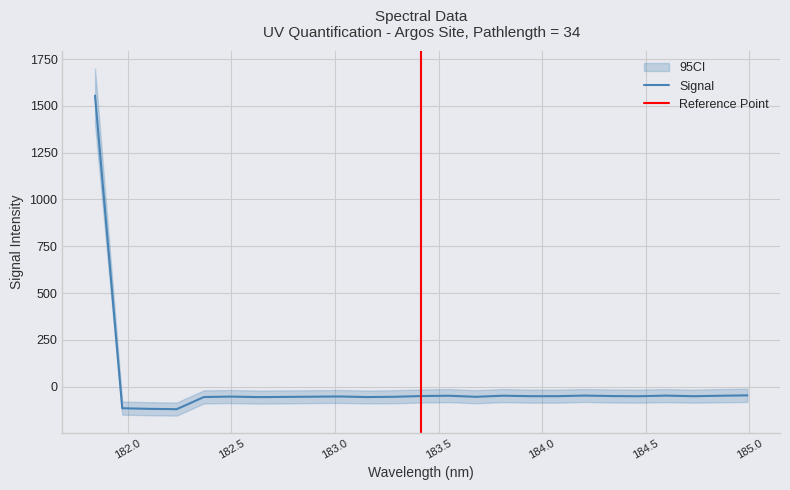

What is the lowest value of the Signal series?

-120.6